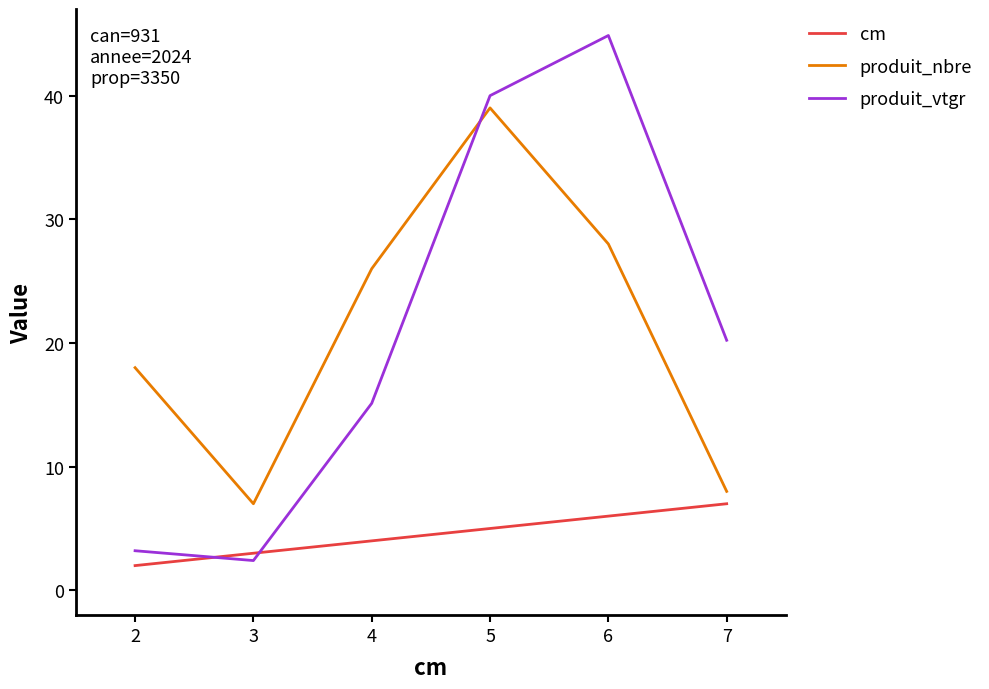

Which series has the largest range (max minus min)?

produit_vtgr